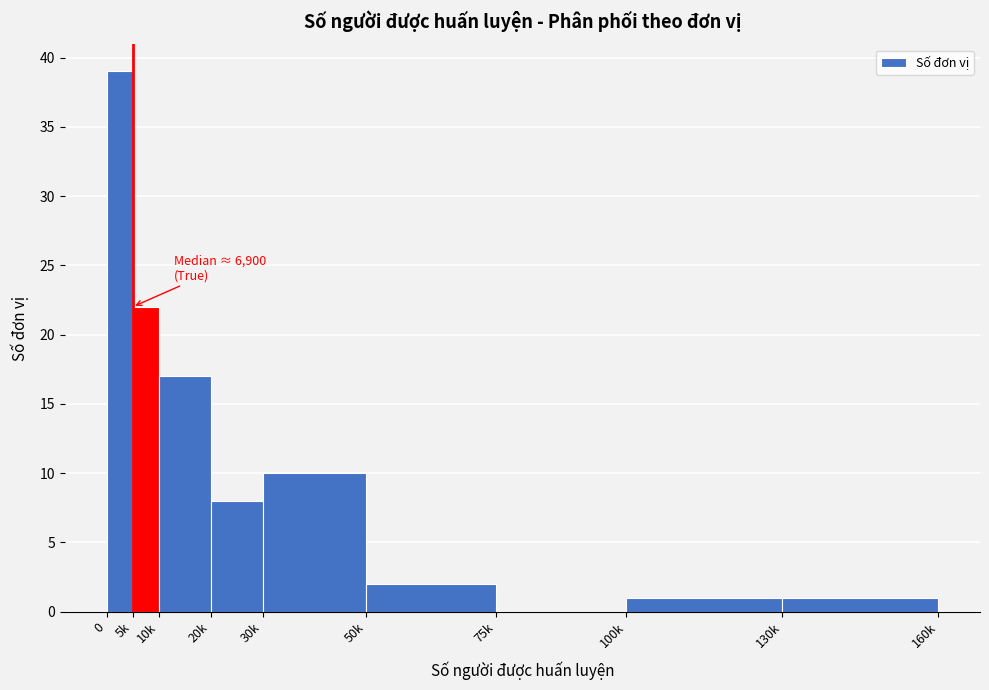

Reading left to right, list all the values displayed in this chart.

0=39	5k=22	10k=17	20k=8	30k=10	50k=2	75k=0	100k=1	130k=1